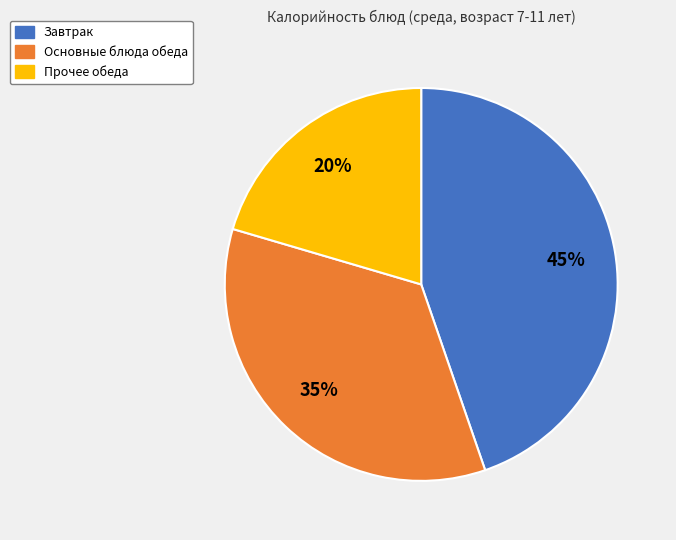

Count the number of slices in the pie.

3